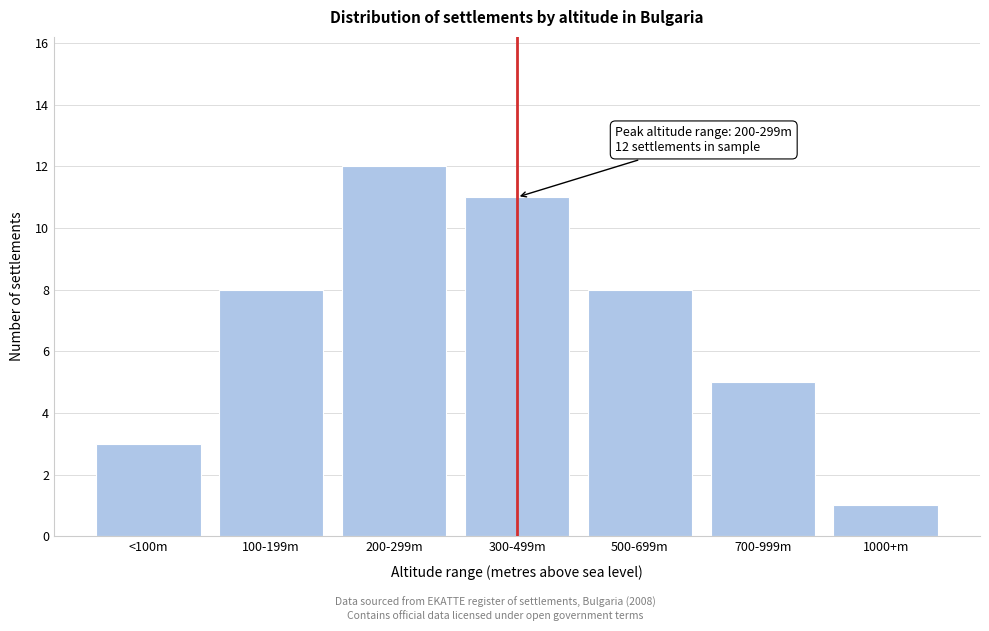

Reading left to right, what are all the values shown in this chart?

3	8	12	11	8	5	1